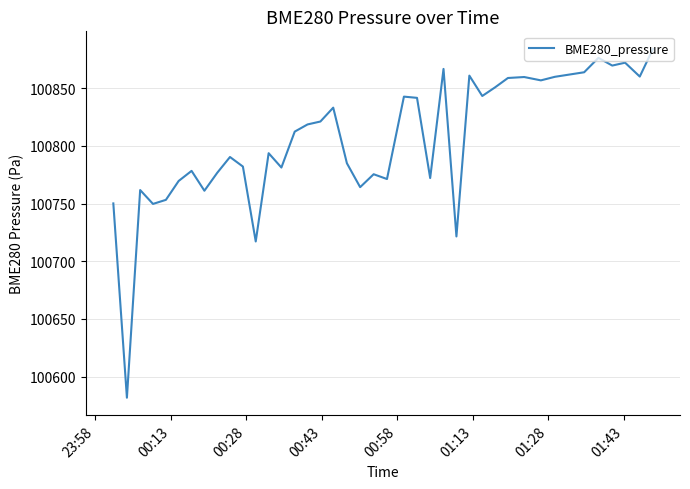

What is the maximum value shown in the chart?

100884.3